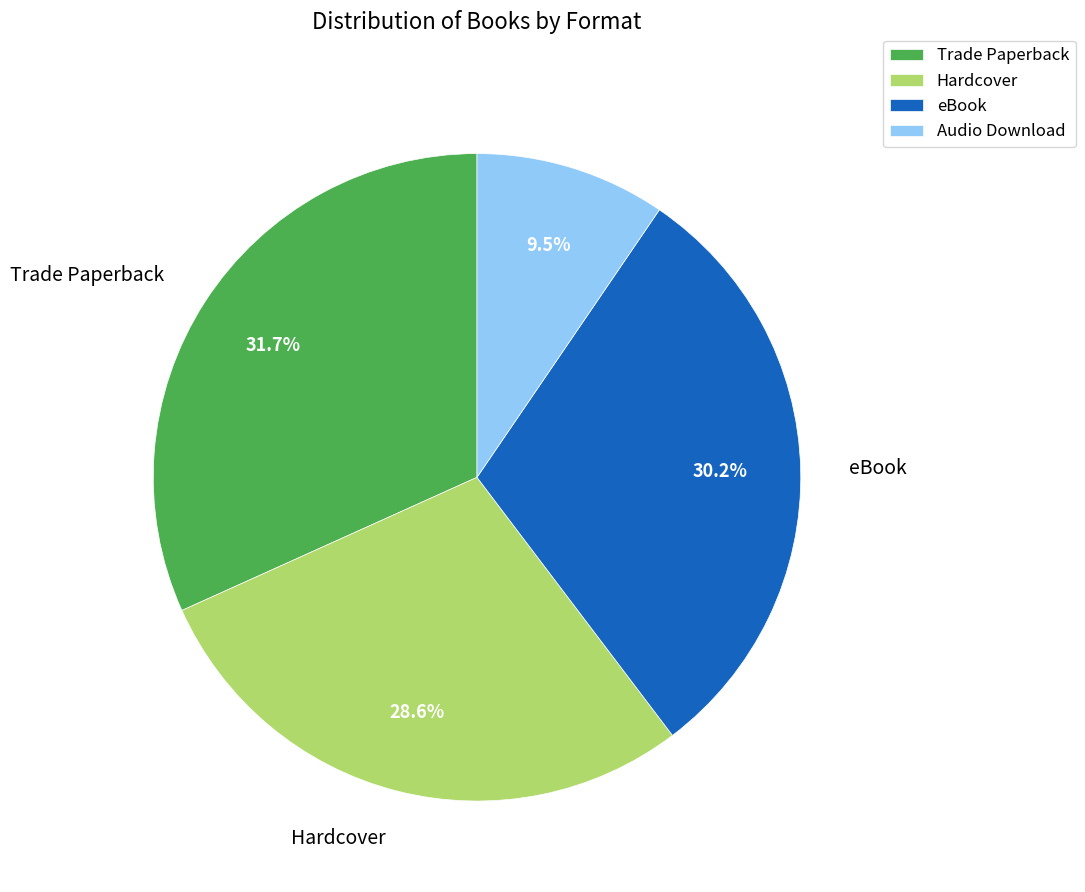

Combined, what portion of the pie is Audio Download and Hardcover?

38.1%